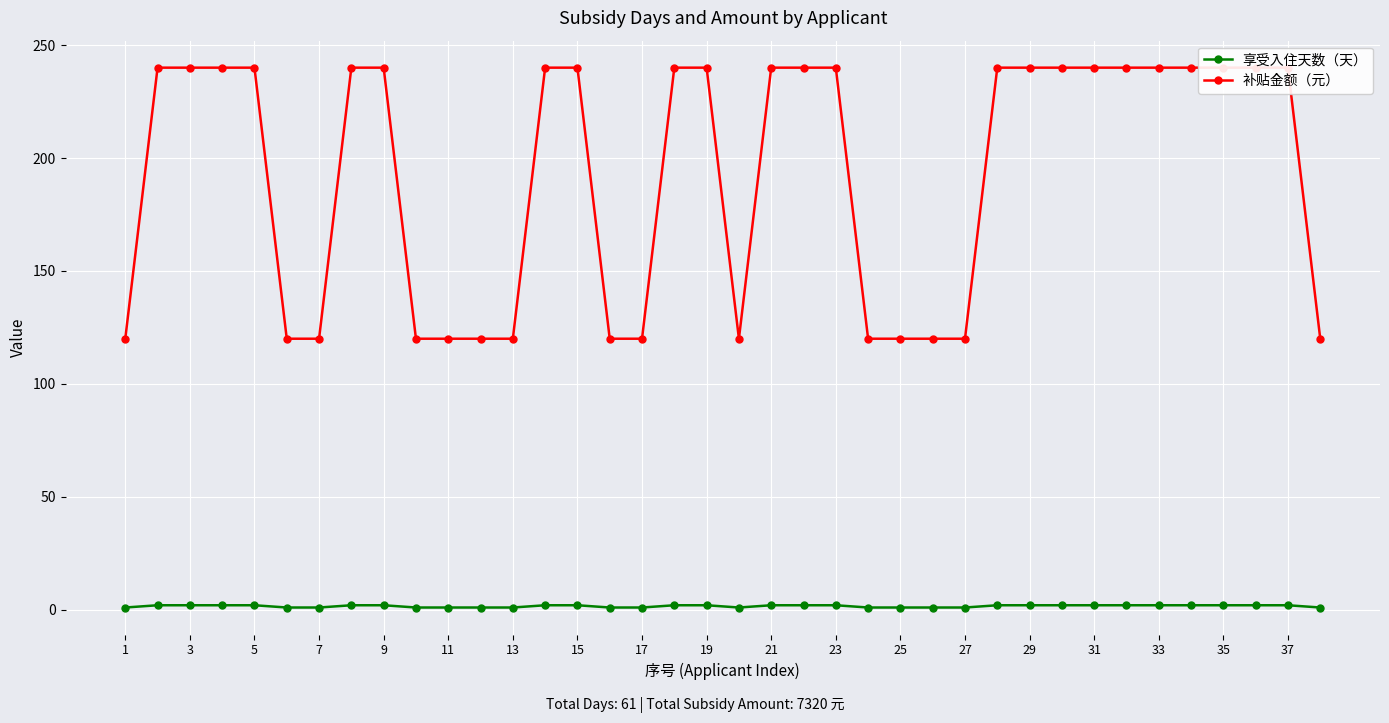

True or false: 补贴金额（元） and 享受入住天数（天） cross at least once.

False